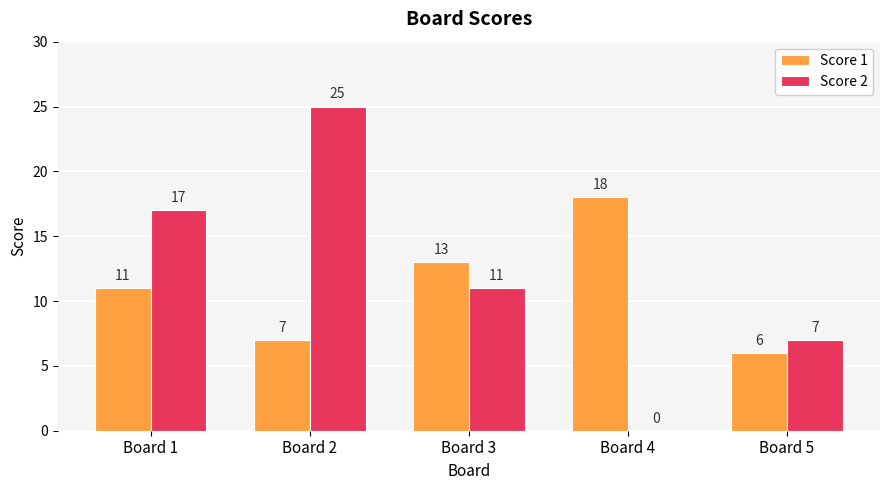

What are all the series names shown in the legend?

Score 1, Score 2